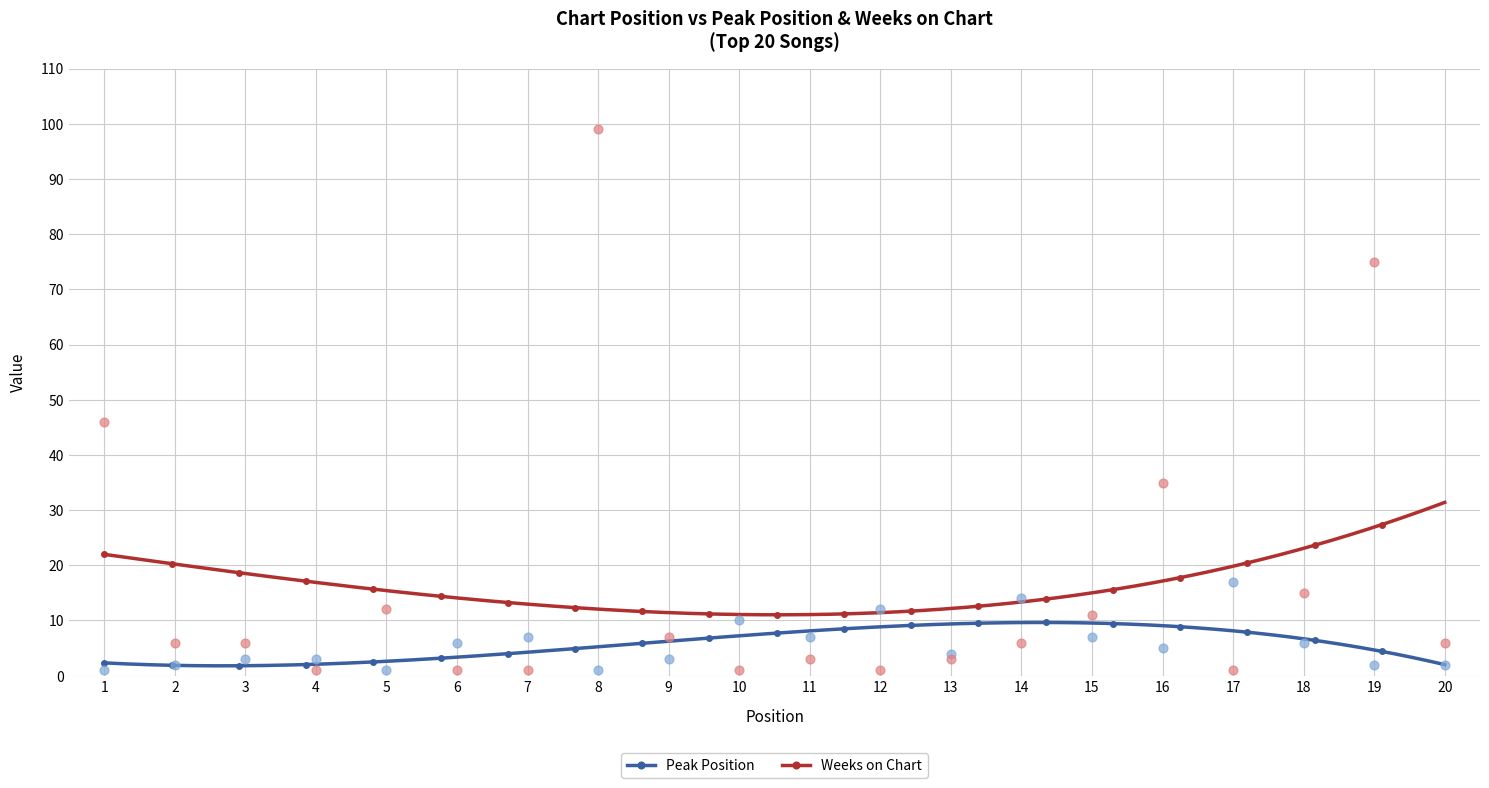

Which series reaches the maximum Y coordinate?

Weeks on Chart